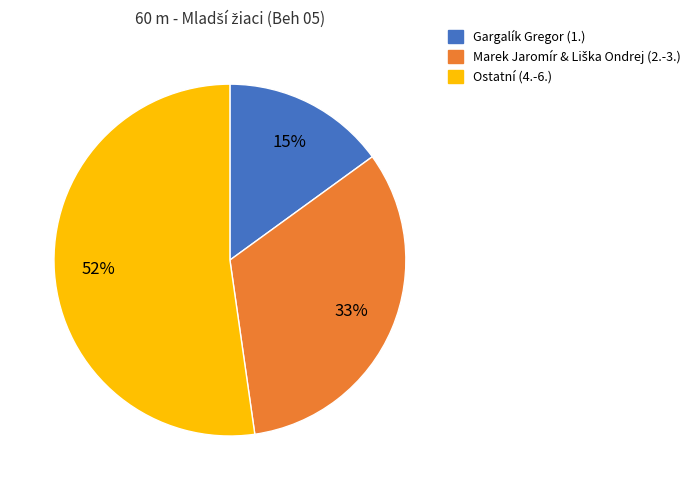

To the nearest percent, what is the difference between the largest and smallest slice percentages?

37%